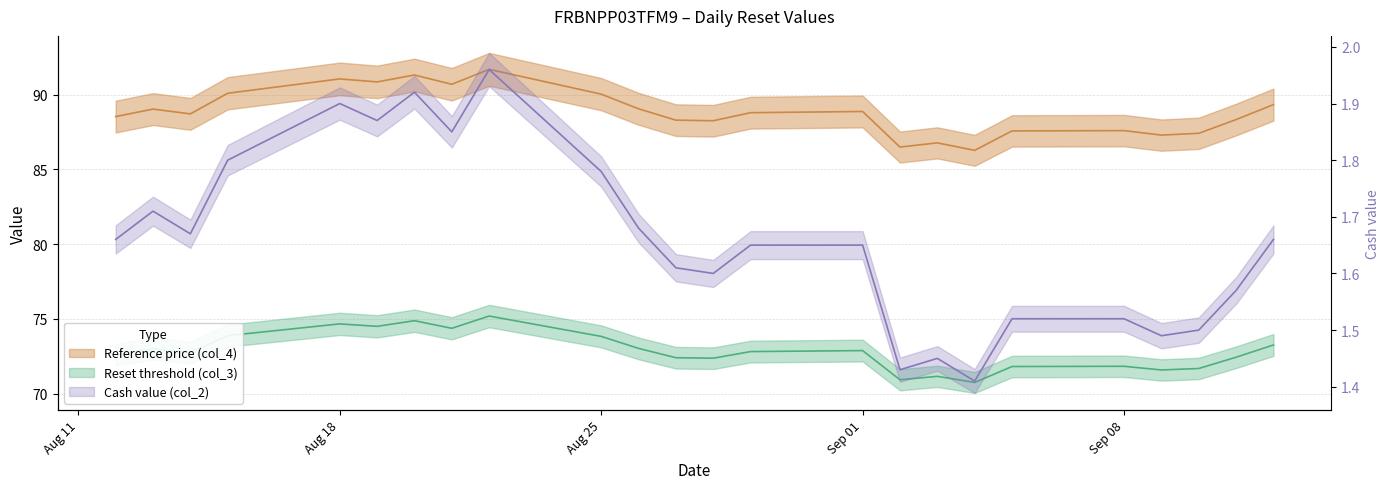

At which category does Reset threshold (col_3) reach its first local valley?

2025-08-14